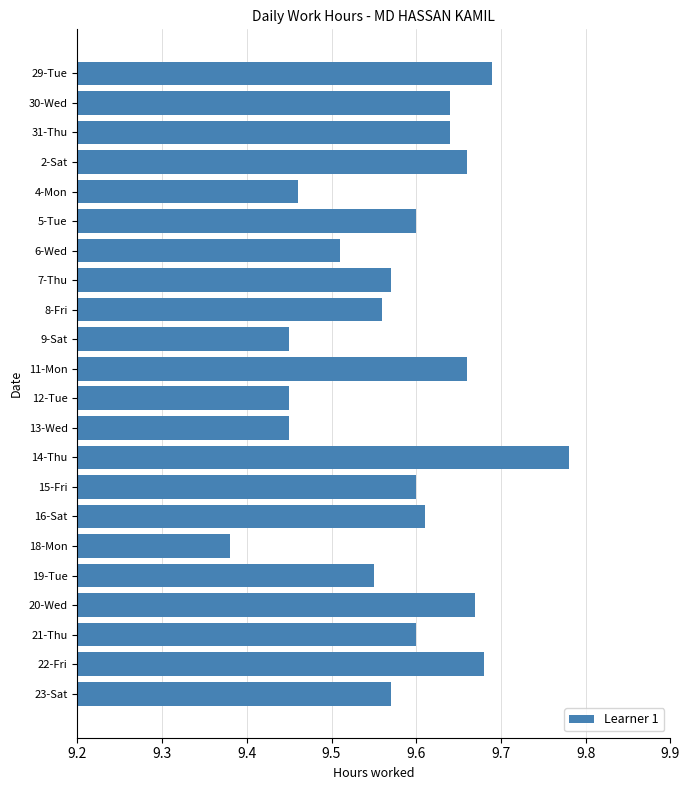

What is the difference between the maximum and second lowest values?

0.3